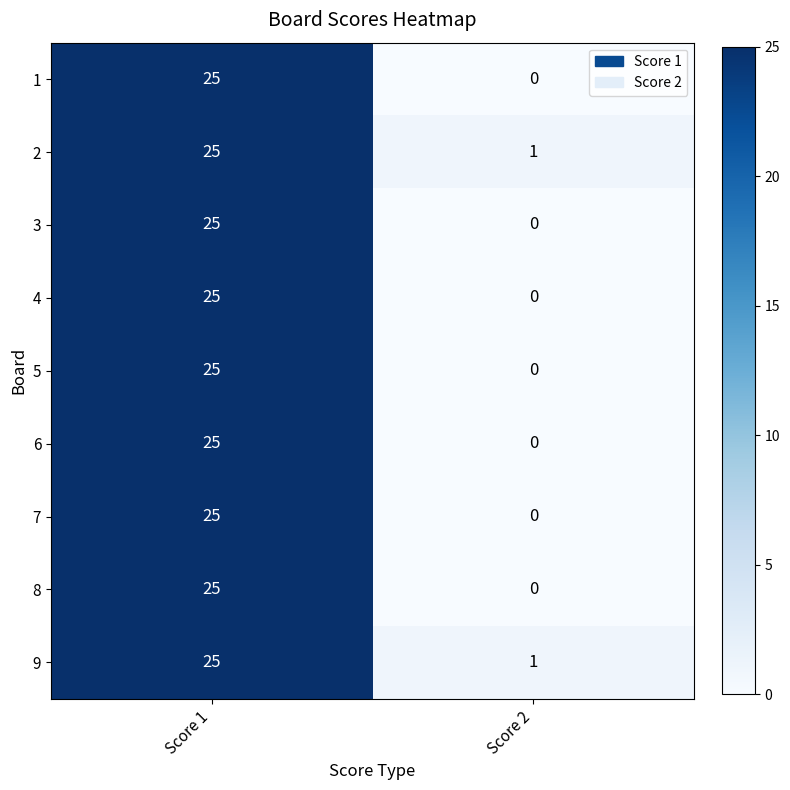

True or false: 9 has a value of 25 at Score 1.

True